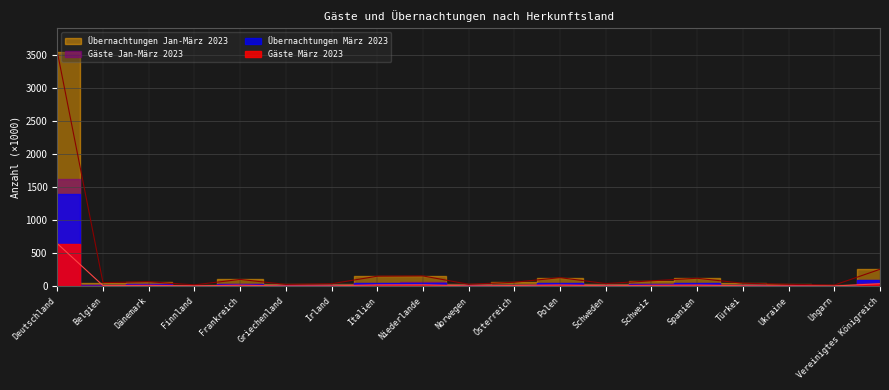

How many interior local peaks does the Übernachtungen März 2023 series have?

5